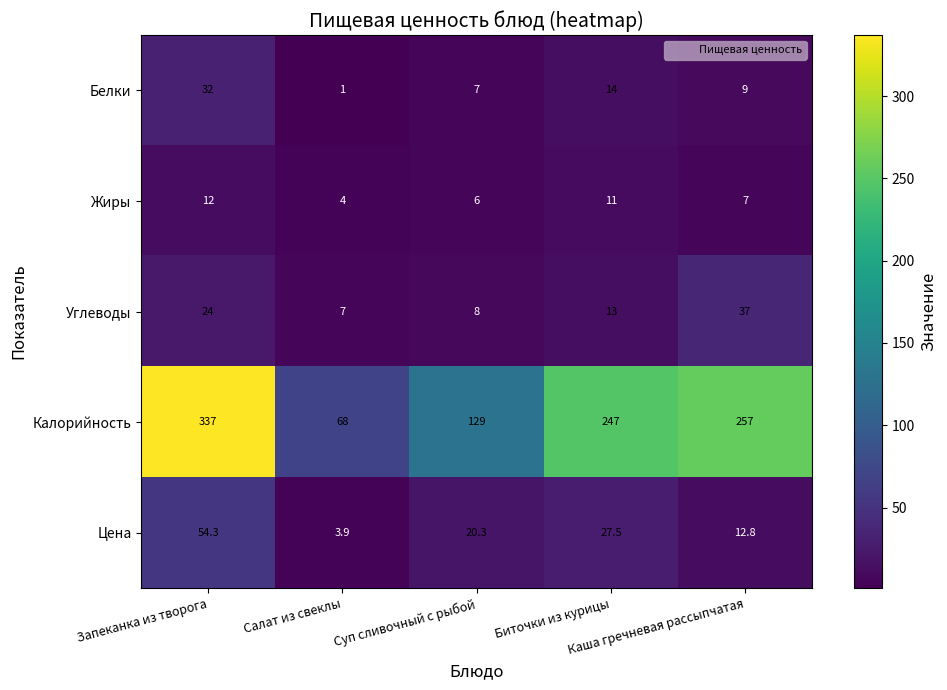

Count the number of data series in this chart.

5